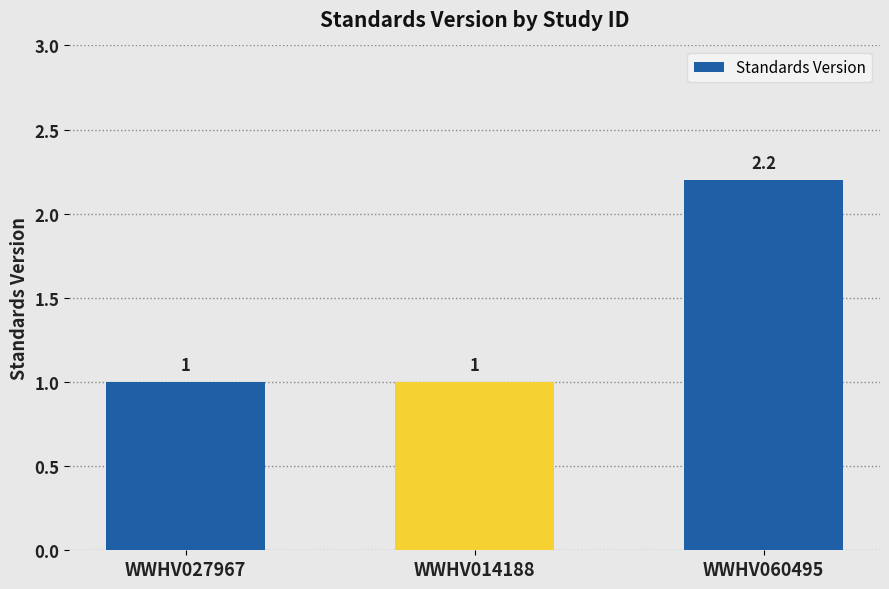

True or false: the data shows 0.7 at WWHV014188.

False